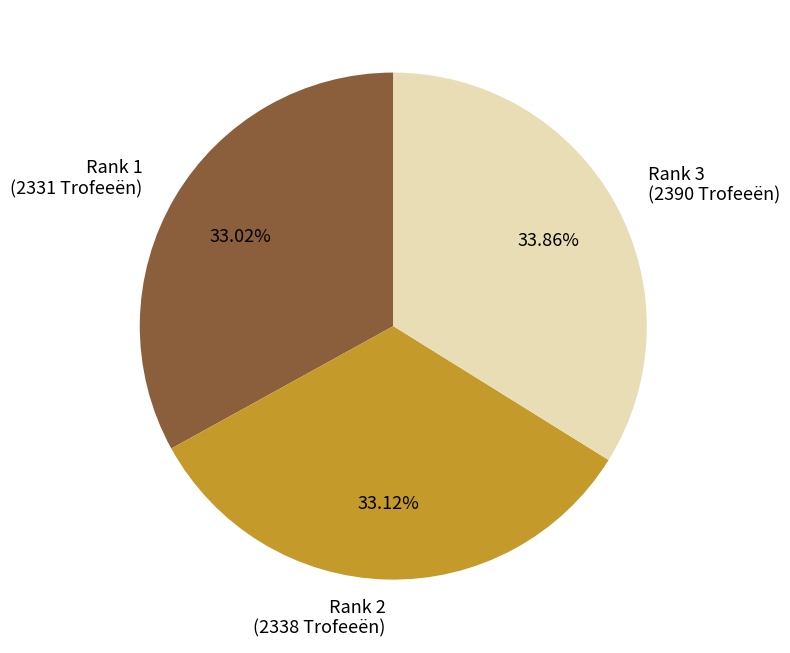

Do Rank 1 (2331 Trofeeën) and Rank 3 (2390 Trofeeën) together represent more than half of the pie?

Yes